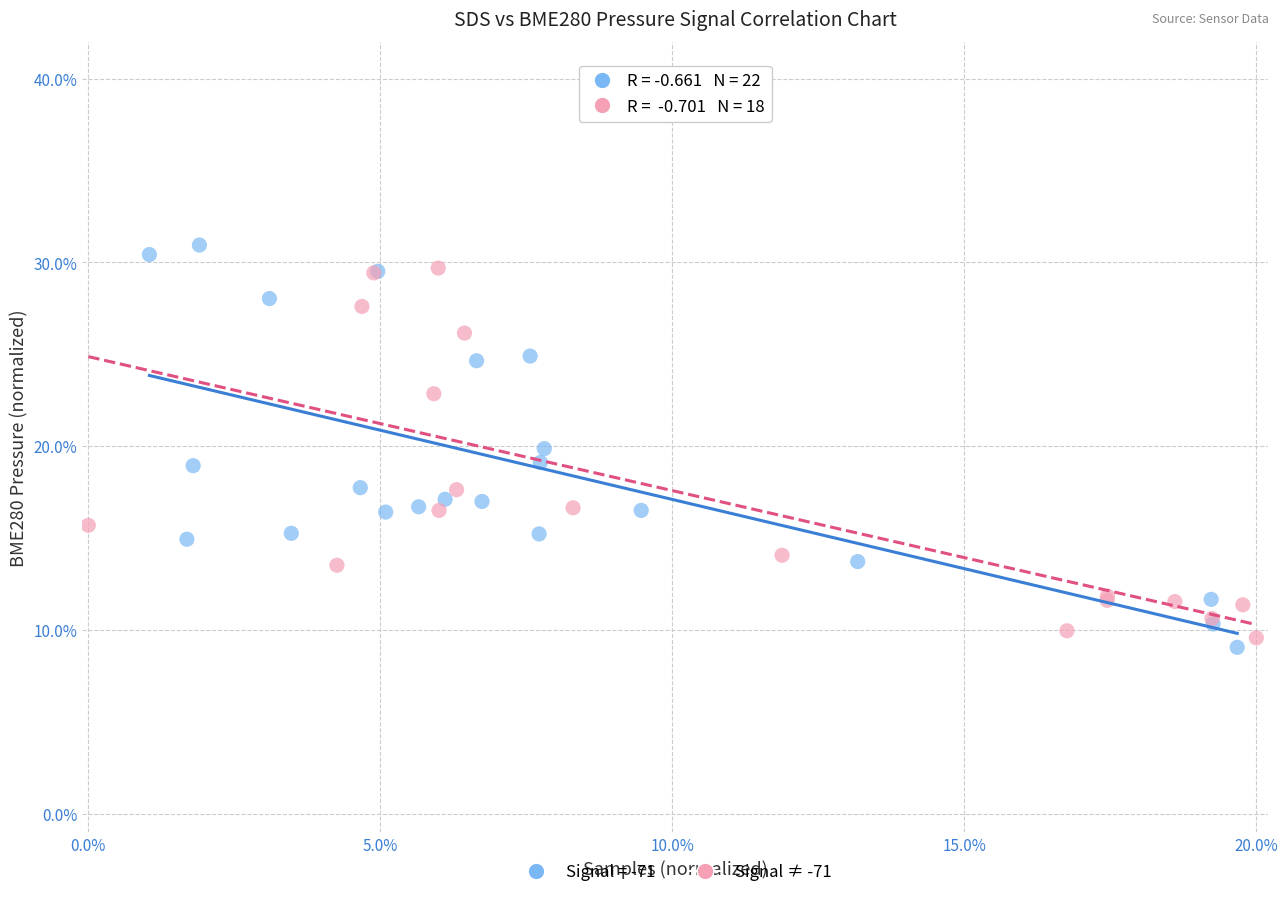

What are all the series names shown in the legend?

Signal = -71, Signal ≠ -71